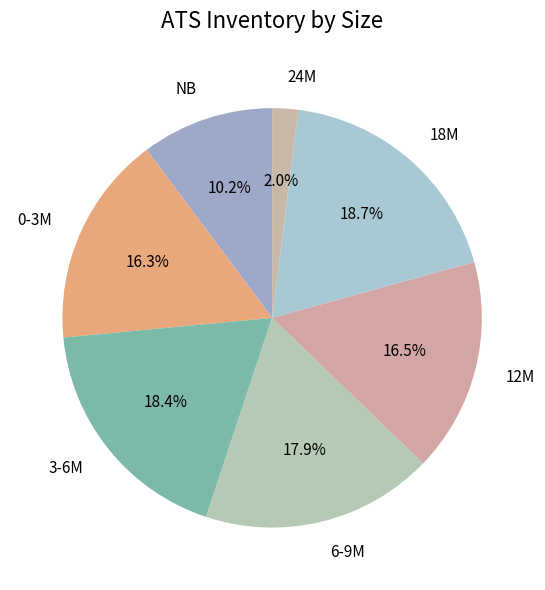

Which has a higher value, 12M or 6-9M?

6-9M